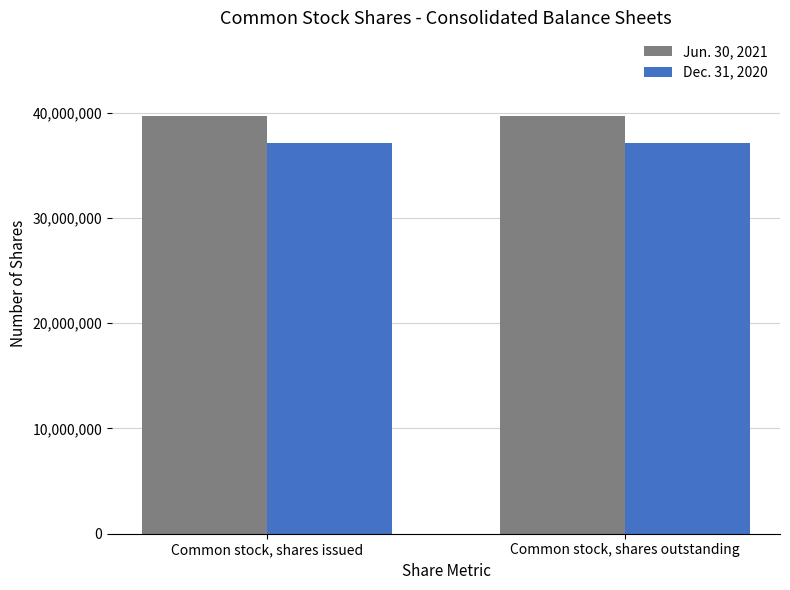

Rank the series at Common stock, shares outstanding from highest to lowest value.

Jun. 30, 2021, Dec. 31, 2020